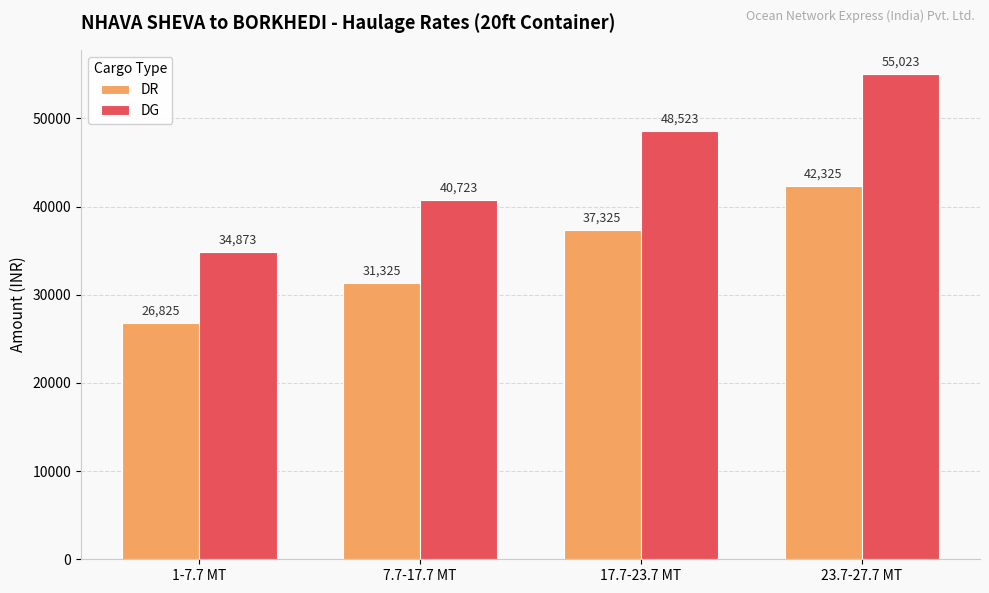

Rank the categories by DR value from highest to lowest.

23.7-27.7 MT, 17.7-23.7 MT, 7.7-17.7 MT, 1-7.7 MT